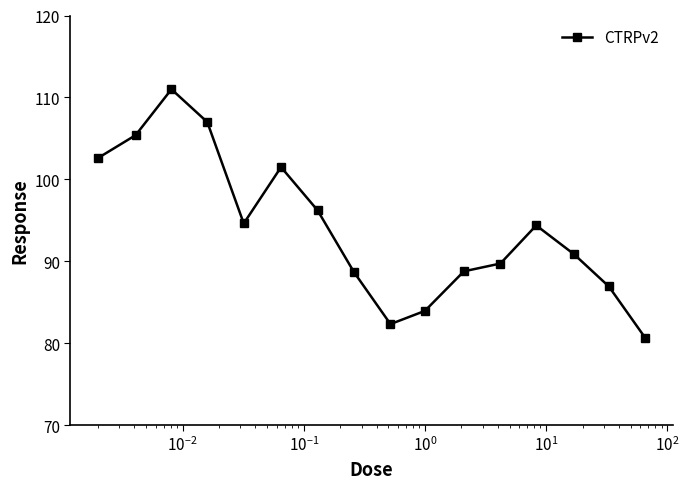

What is the greatest value displayed?

111.0